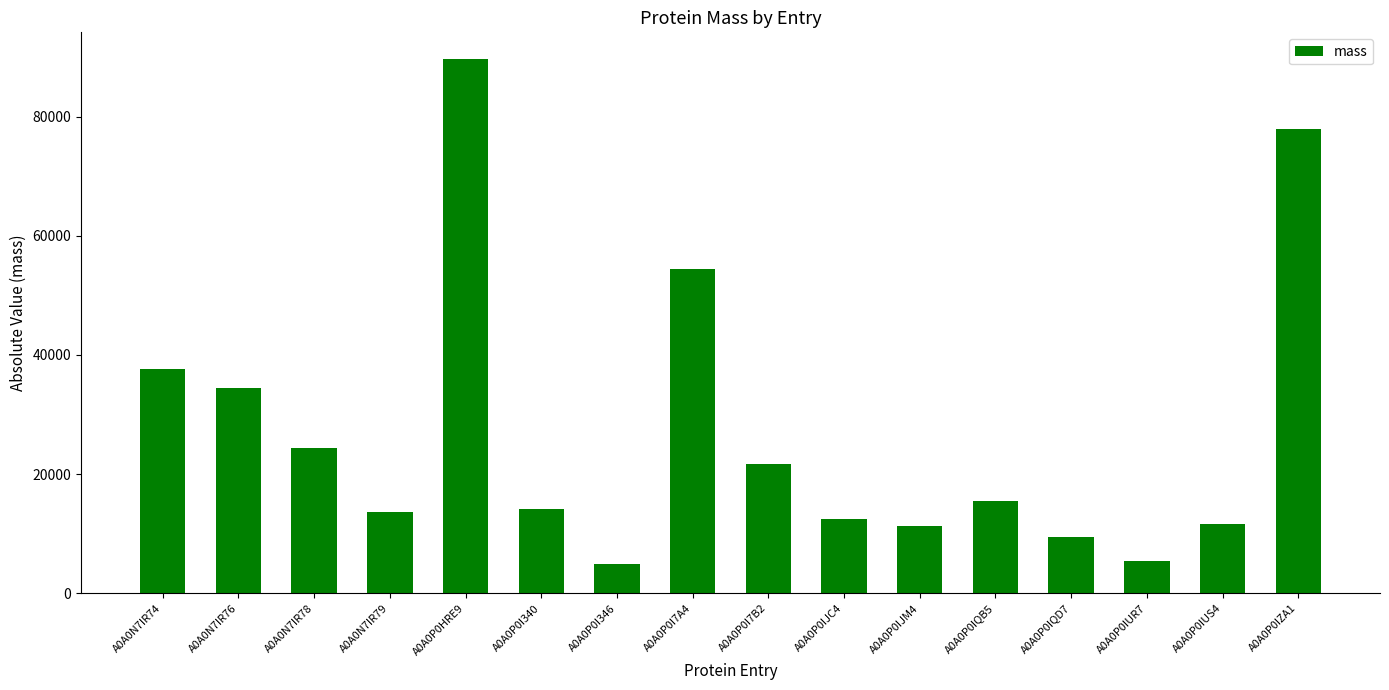

What is the greatest value displayed?

89641.7